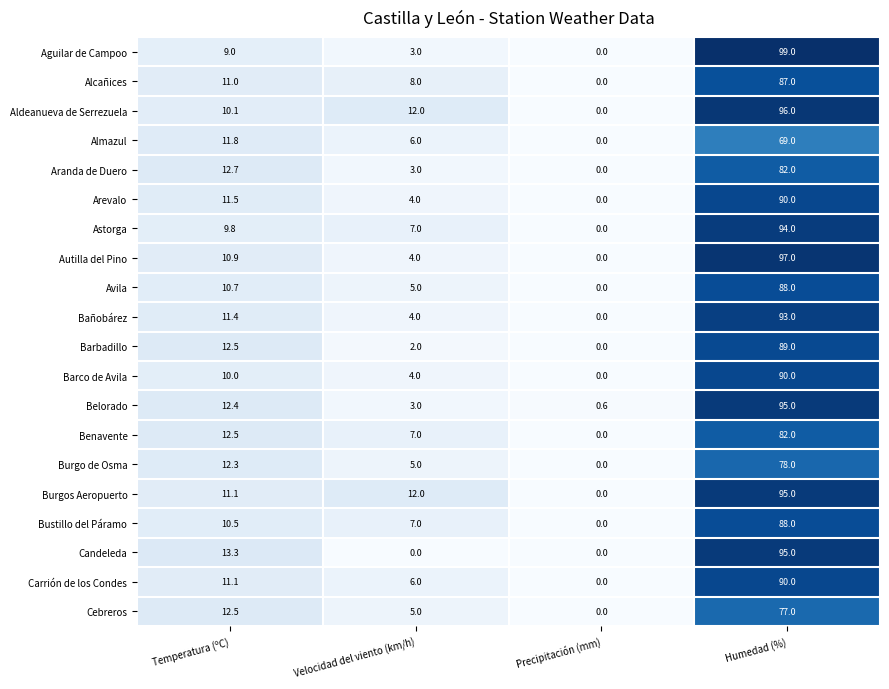

Is the value of Almazul at Temperatura (ºC) greater than the value of Astorga at Temperatura (ºC)?

Yes